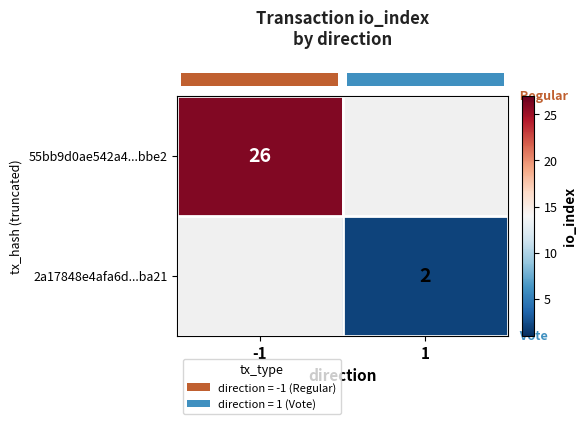

What is the maximum value shown in the chart?

26.0